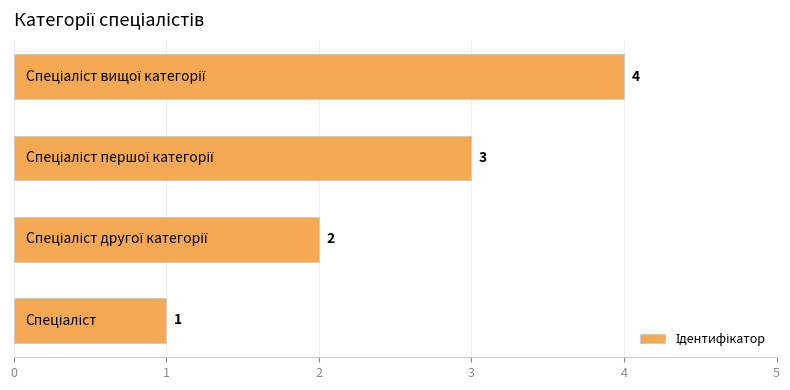

Count the values in the range 2 to 4.

3